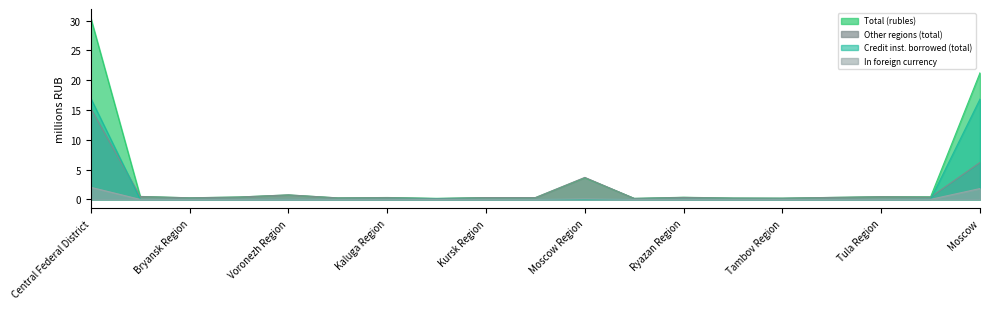

What position from the left is Yaroslavl Region?

18